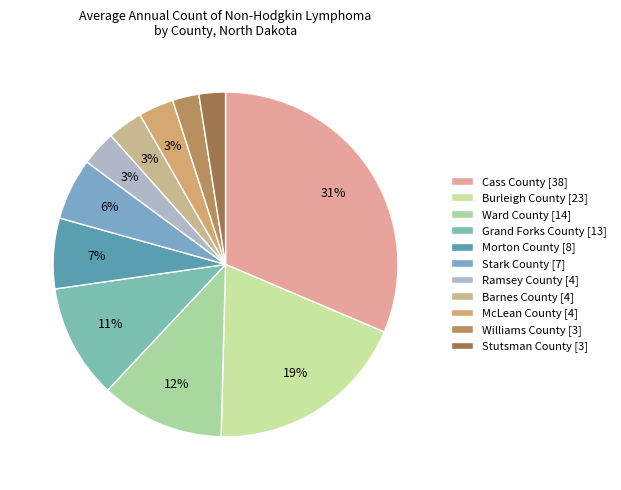

To the nearest percent, what is the average slice percentage?

9%